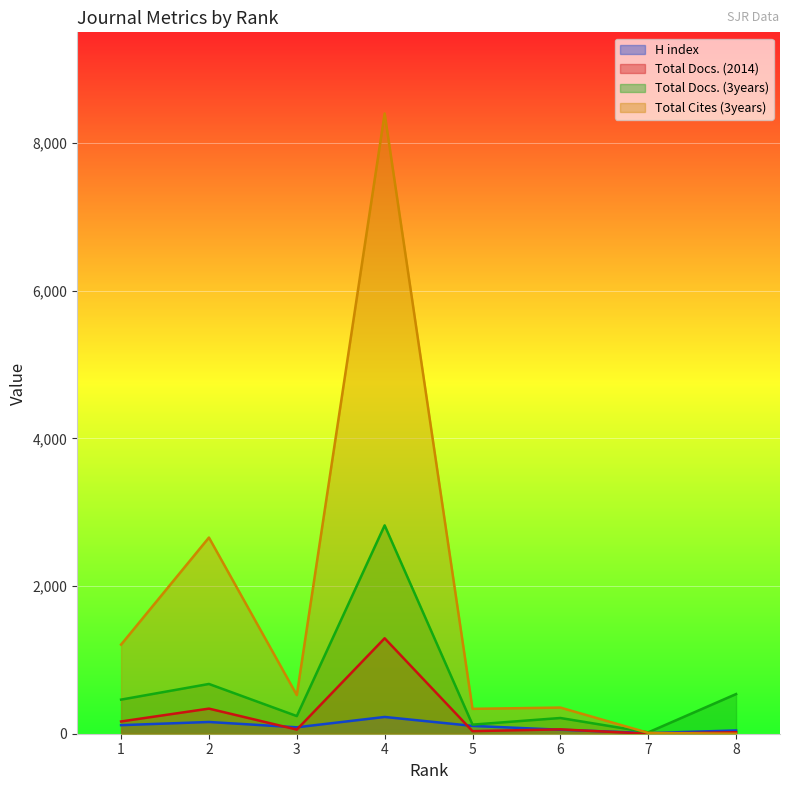

What is the highest value of the Total Cites (3years) series?

8401